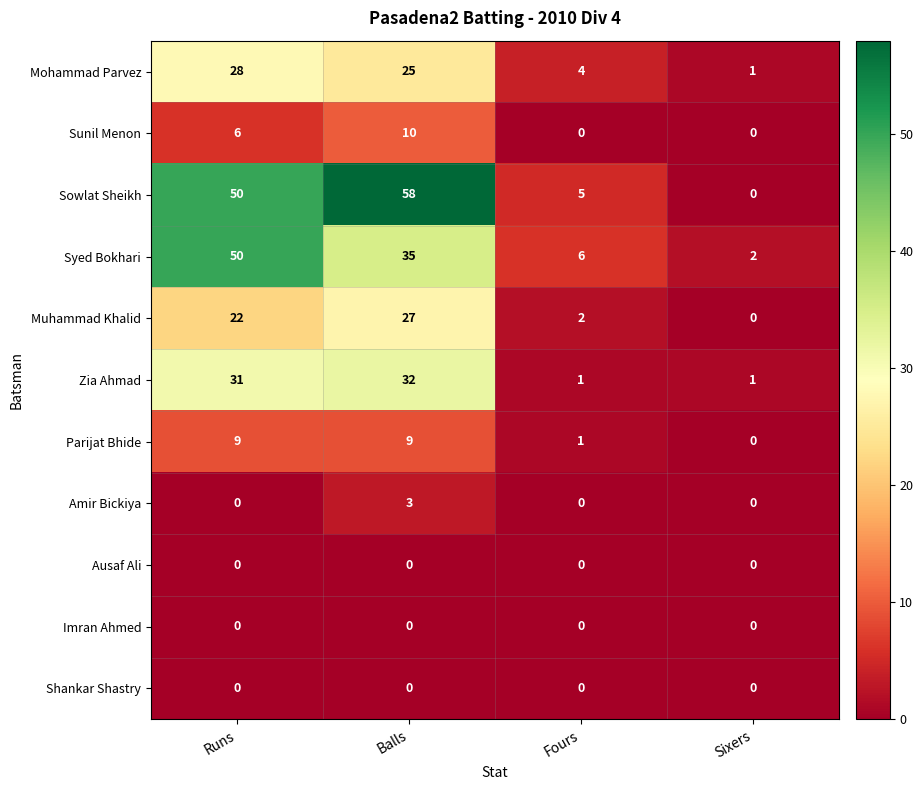

The Amir Bickiya series shows 1 at Sixers. True or false?

False